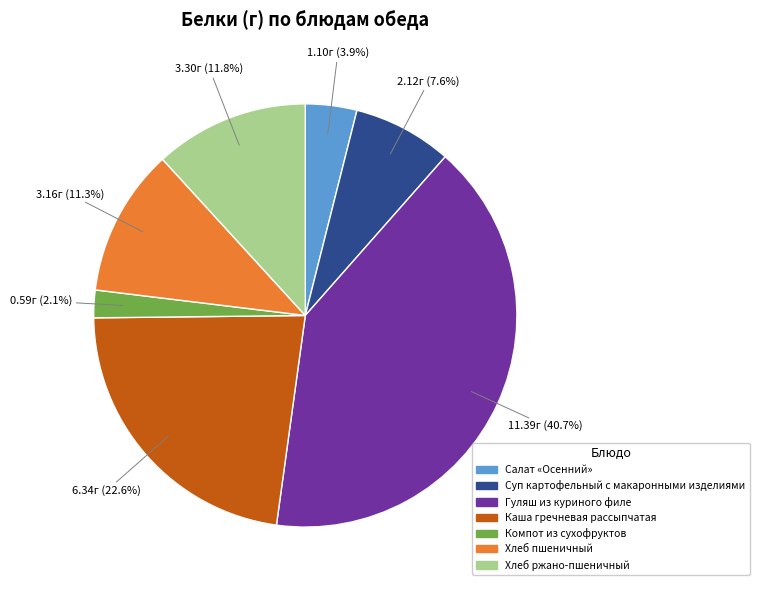

Rank the categories by value from lowest to highest.

Компот из сухофруктов, Салат «Осенний», Суп картофельный с макаронными изделиями, Хлеб пшеничный, Хлеб ржано-пшеничный, Каша гречневая рассыпчатая, Гуляш из куриного филе